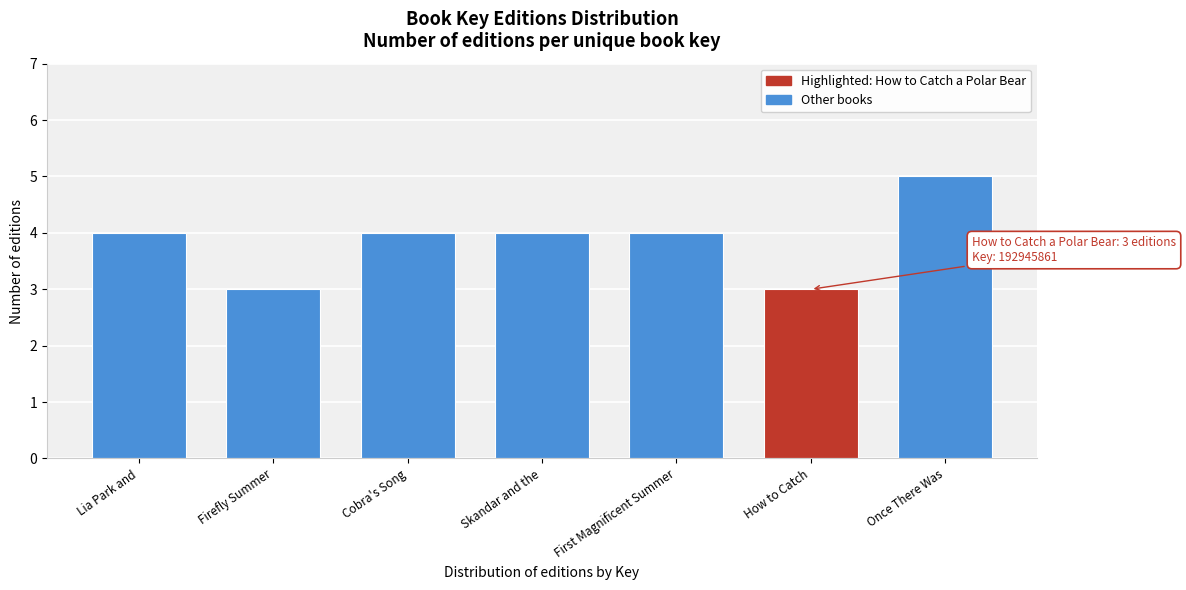

Reading right to left, transcribe all the data shown in this chart.

Once There Was=5	How to Catch=3	First Magnificent Summer=4	Skandar and the=4	Cobra's Song=4	Firefly Summer=3	Lia Park and=4